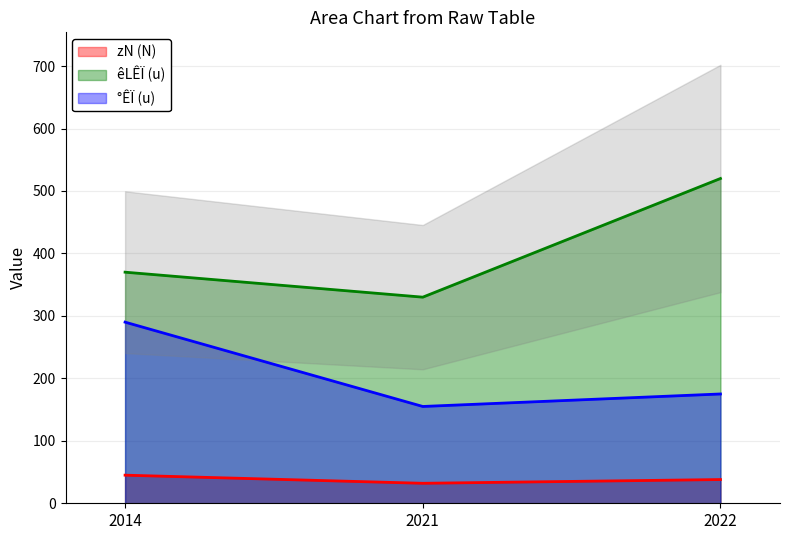

The value of °ÊÏ (u) at 2021 is 155. True or false?

True